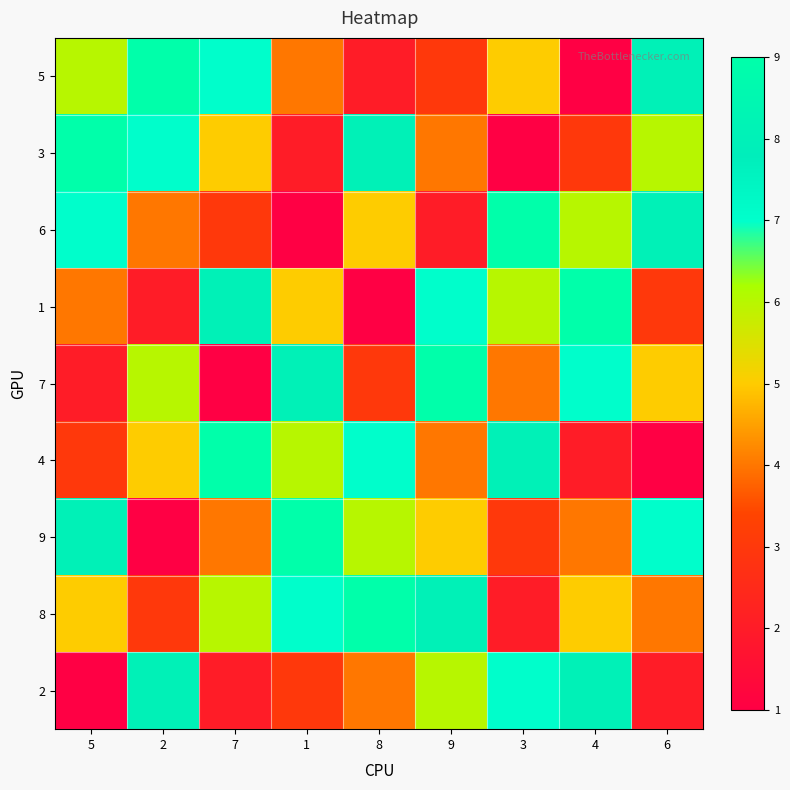

Between 2 and 4, which is larger?

2